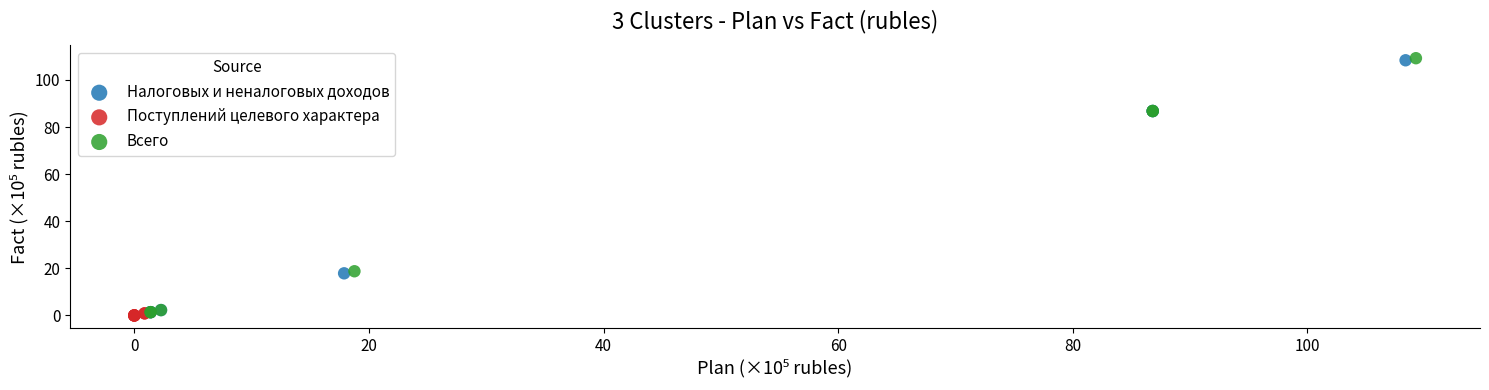

Which series has the widest spread of Y values?

Всего